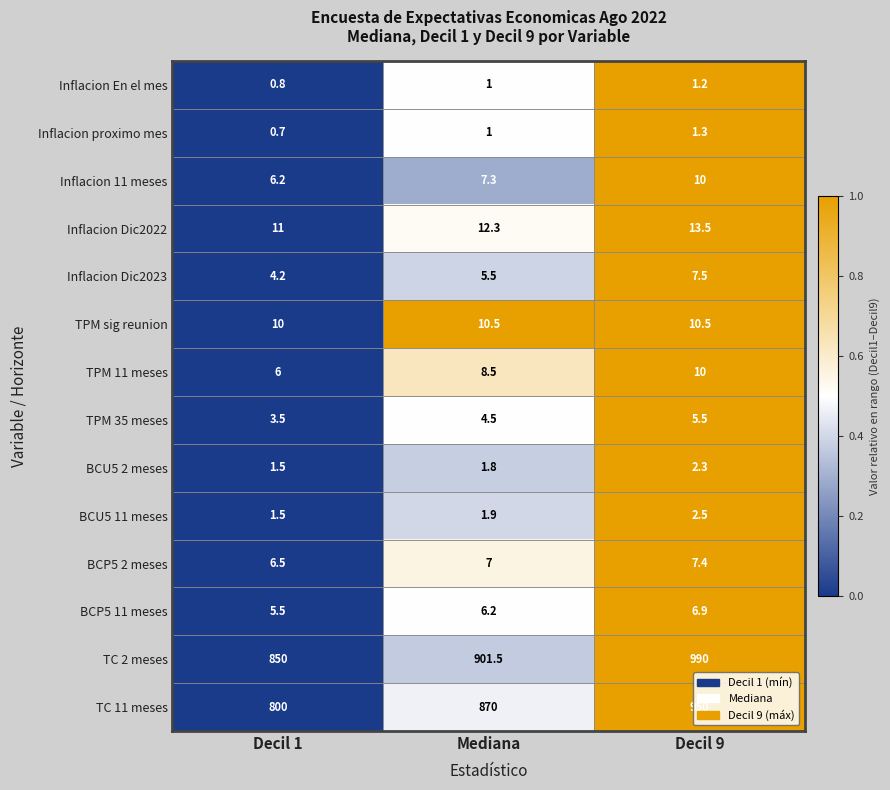

True or false: Inflacion 11 meses has a value of 10.0 at Decil 9.

True